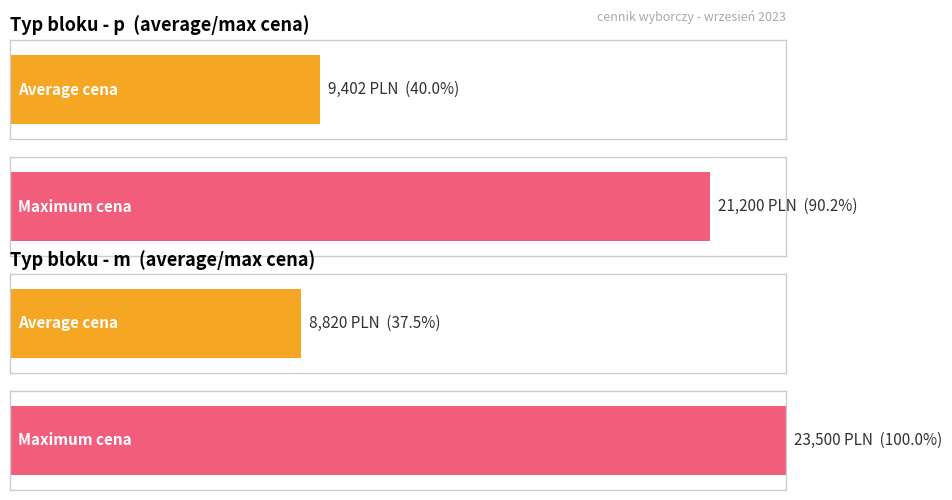

Is it true that m equals 3442 at m?

False